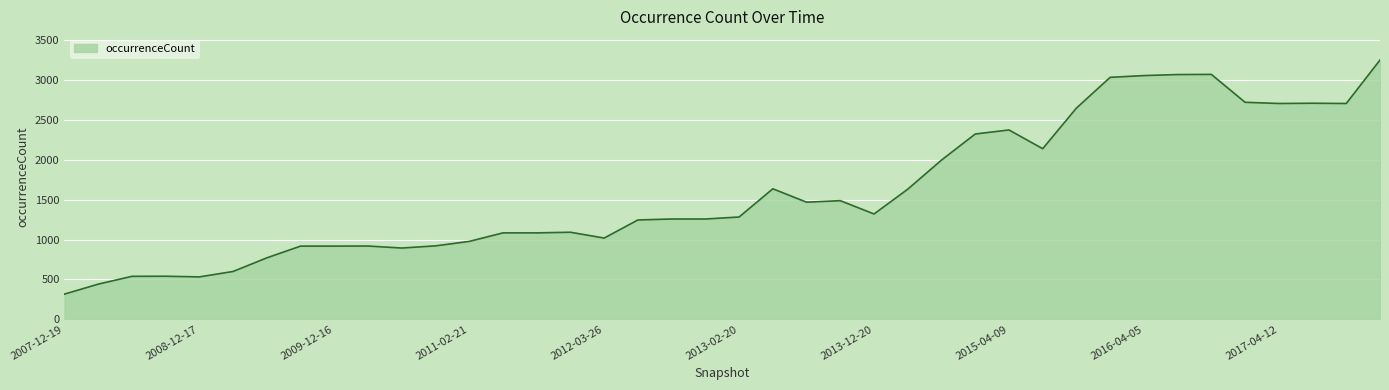

What is the minimum value shown in the chart?

316